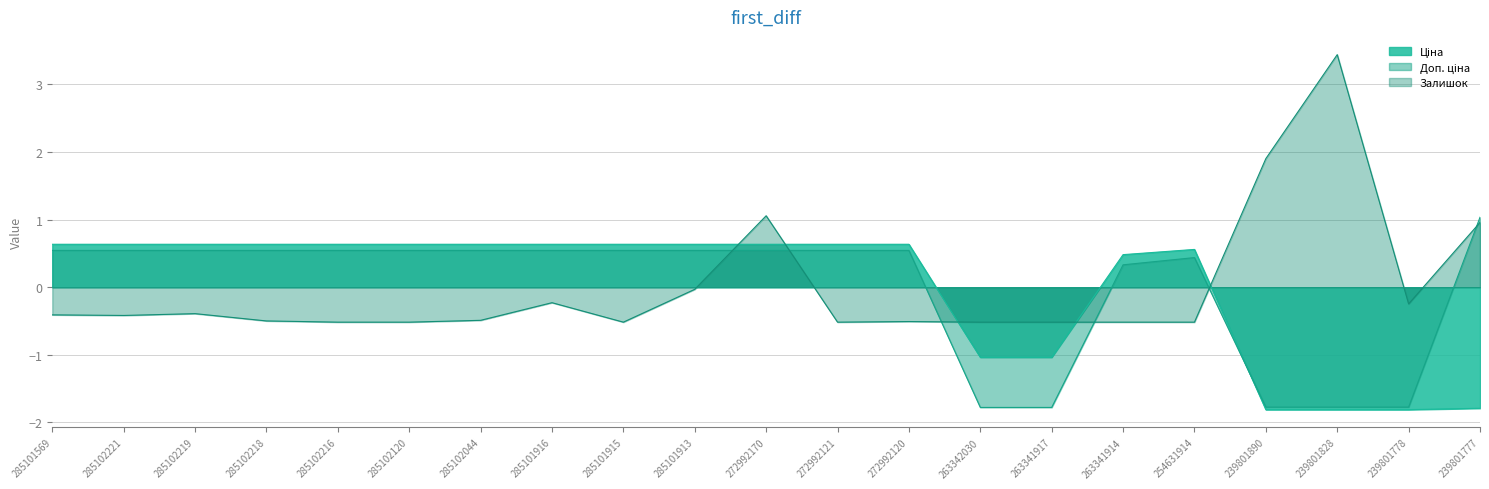

The value of Ціна at 272992170 is 1.1. True or false?

False